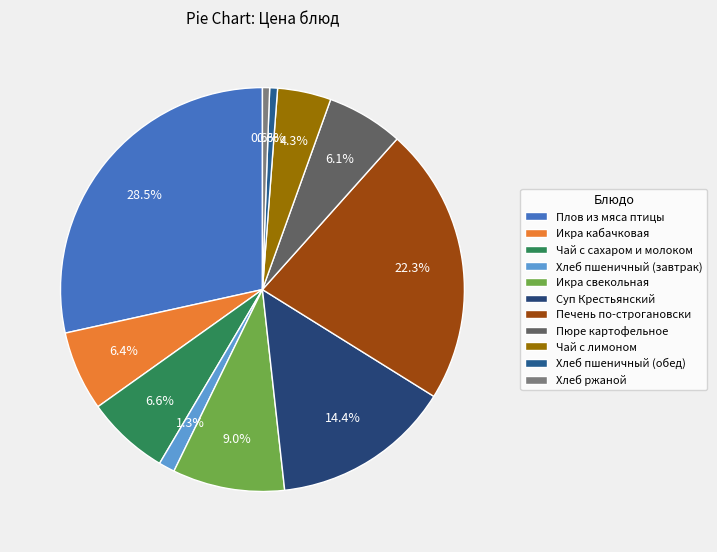

To the nearest percent, what is the difference between the Печень по-строгановски and Хлеб пшеничный (обед) slice percentages?

22%